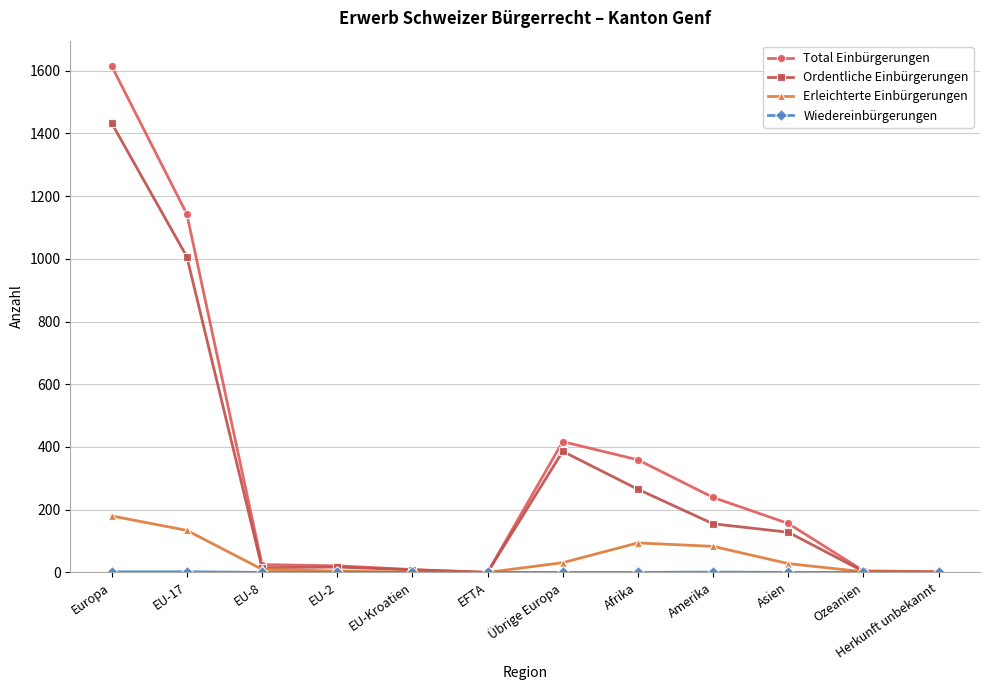

At how many categories does at least one series exceed 1475?

1